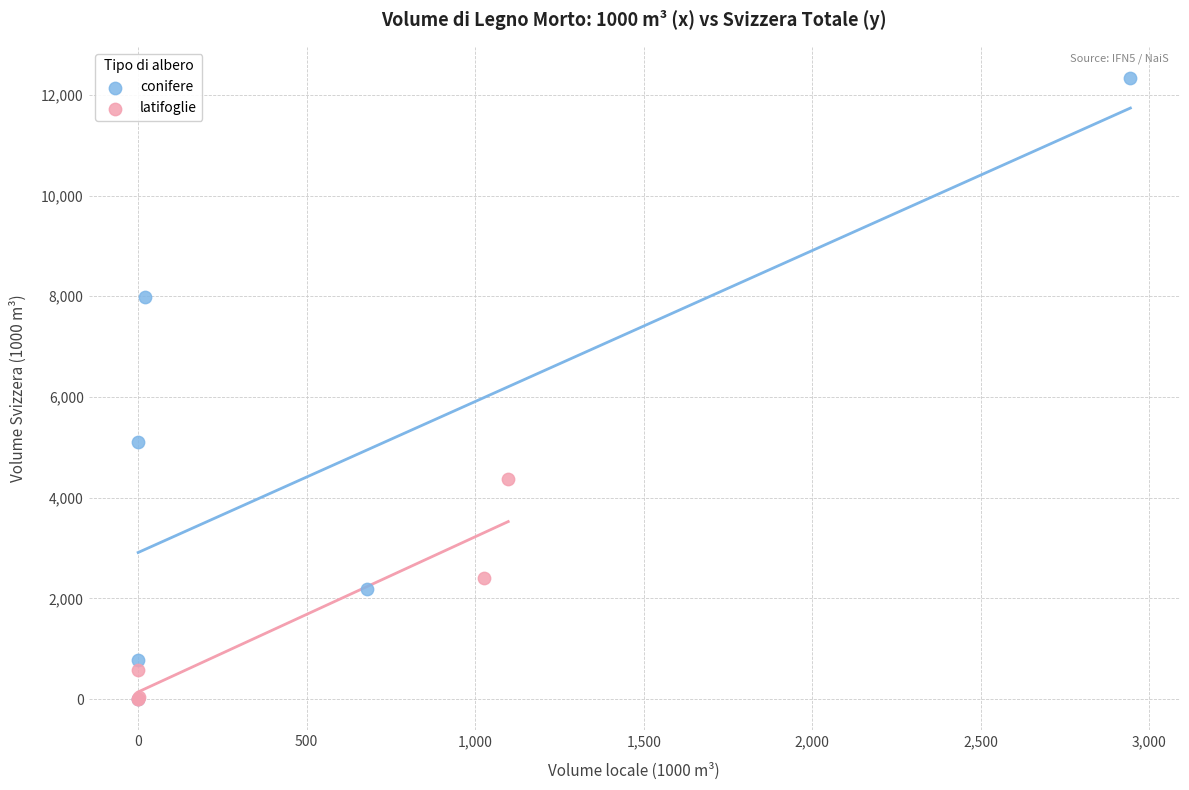

Which series has the largest Y range (max minus min)?

conifere